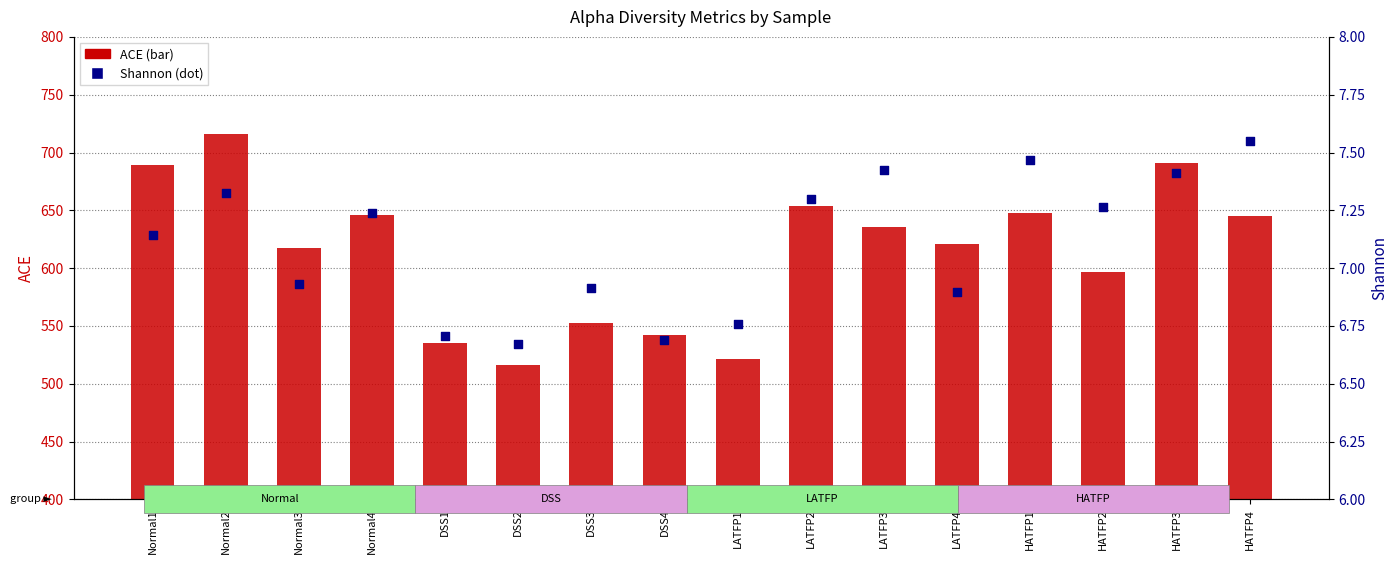

What is the total value across all series at Normal4?

653.2